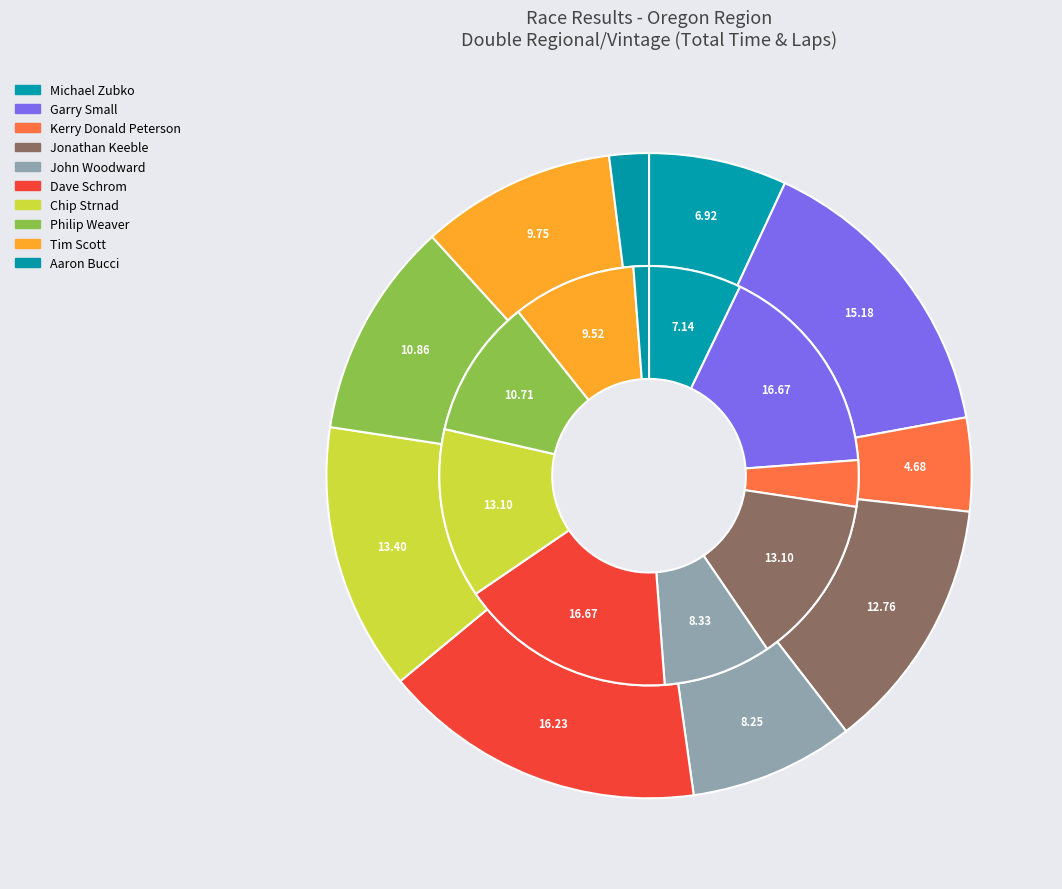

At Tim Scott, list the series in order from largest to smallest.

Total Time, Total Laps